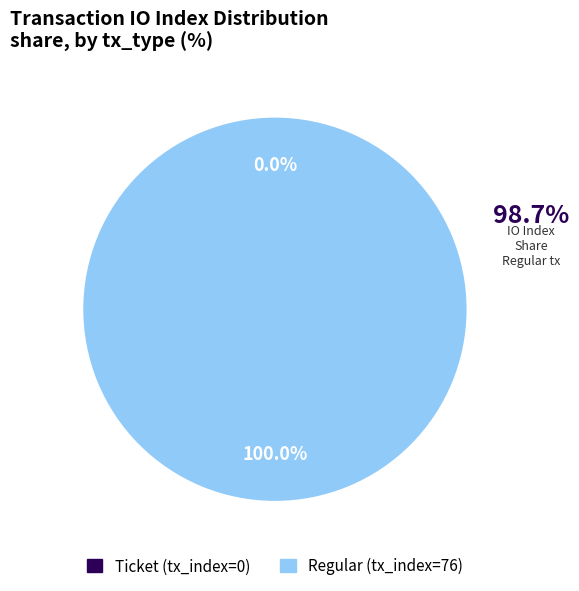

Count the number of slices in the pie.

2